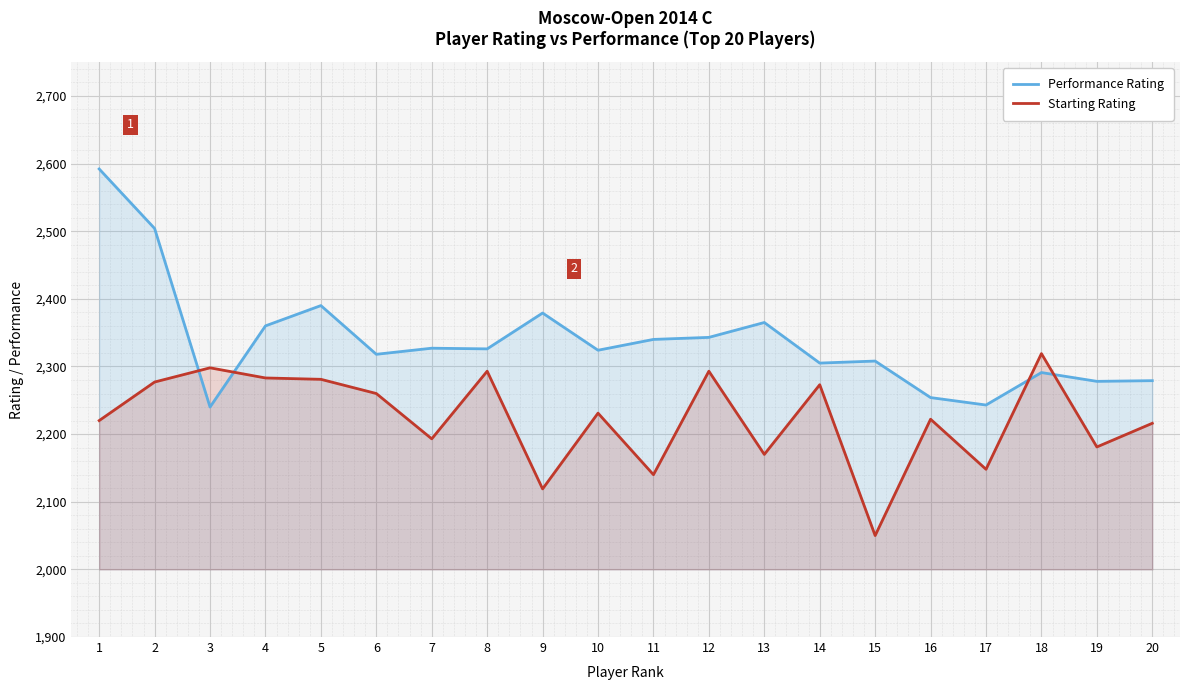

How many lines are shown in the chart?

2